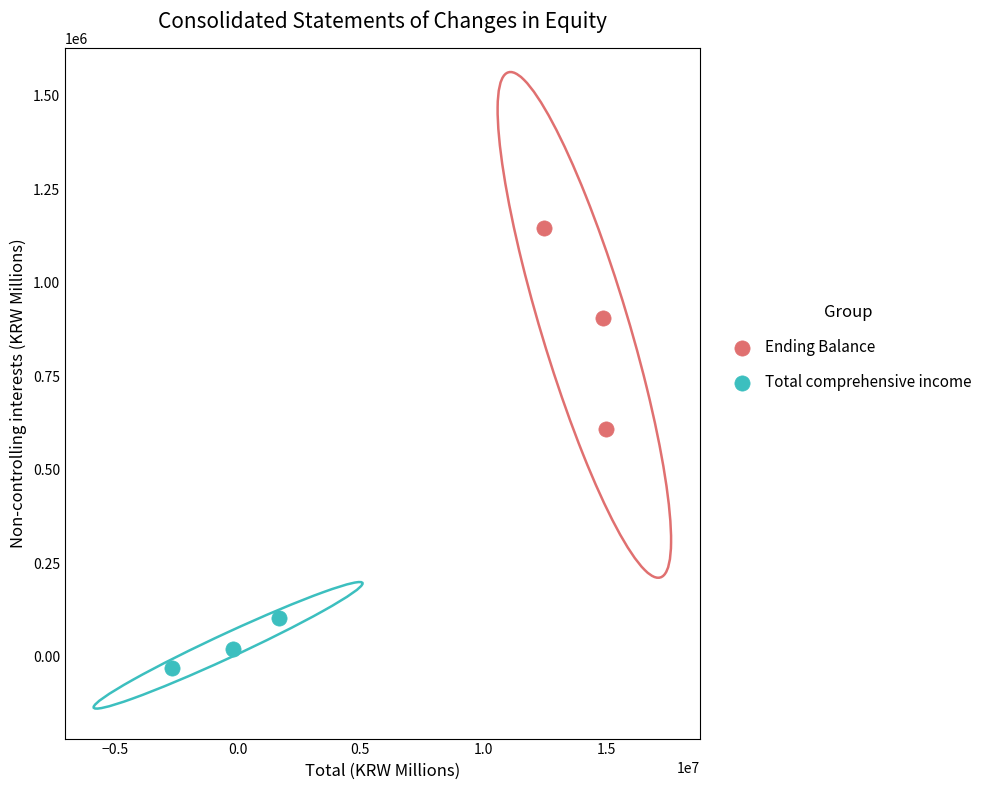

Which series has the largest Y range (max minus min)?

Ending Balance